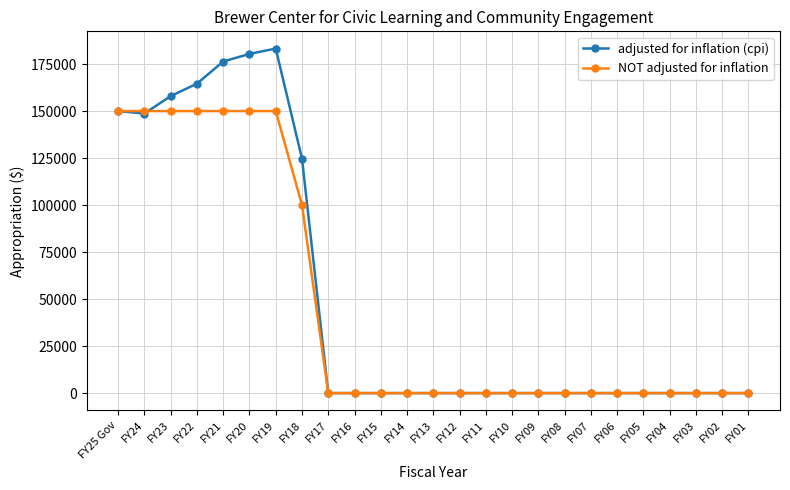

List the series in order of their peak value, highest first.

adjusted for inflation (cpi), NOT adjusted for inflation